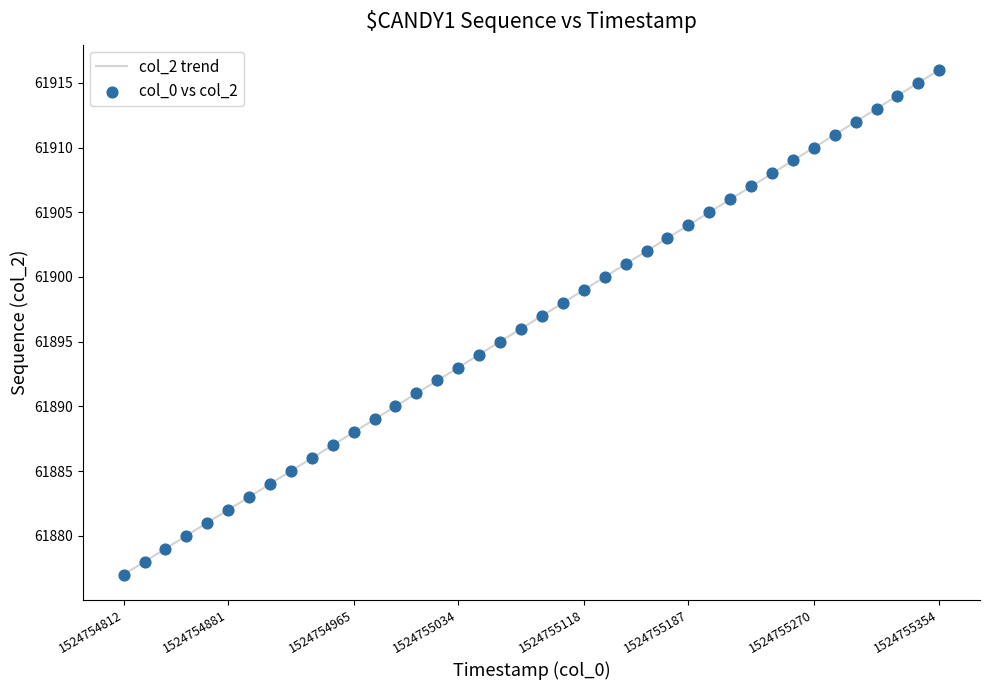

What is the smallest value displayed?

61877